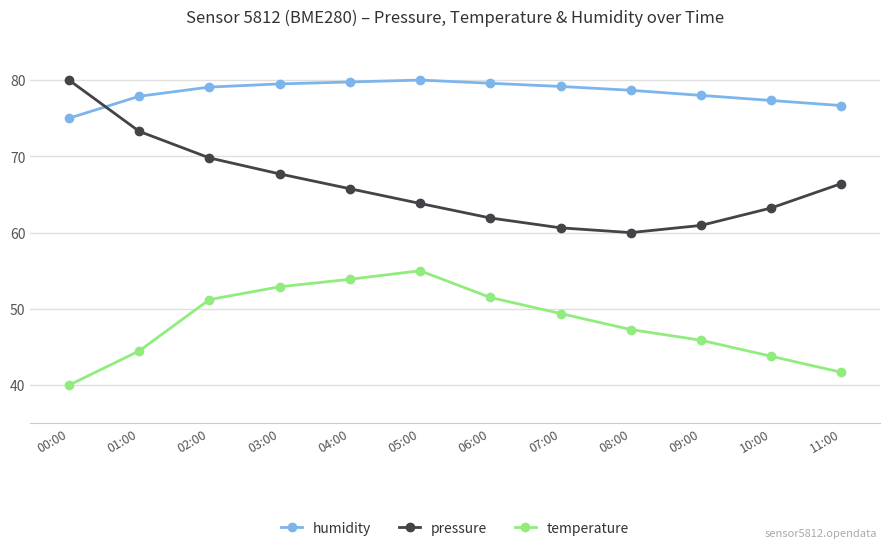

Which series changed the most between 03:00 and 08:00?

pressure